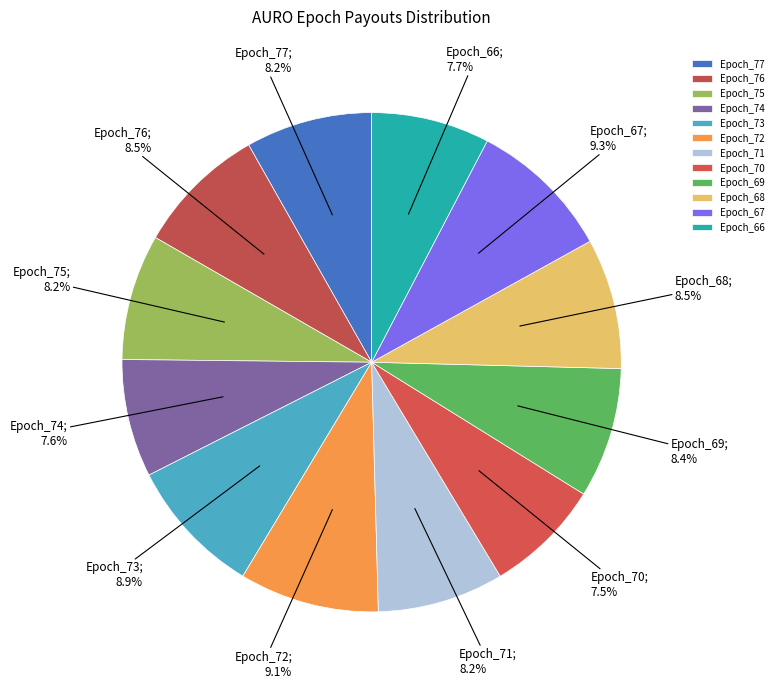

What is the largest slice in the pie chart?

Epoch_67